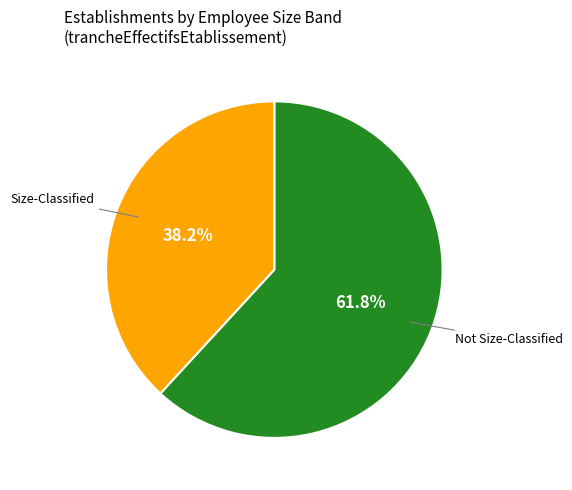

Is there any slice that represents more than half of the pie?

Yes